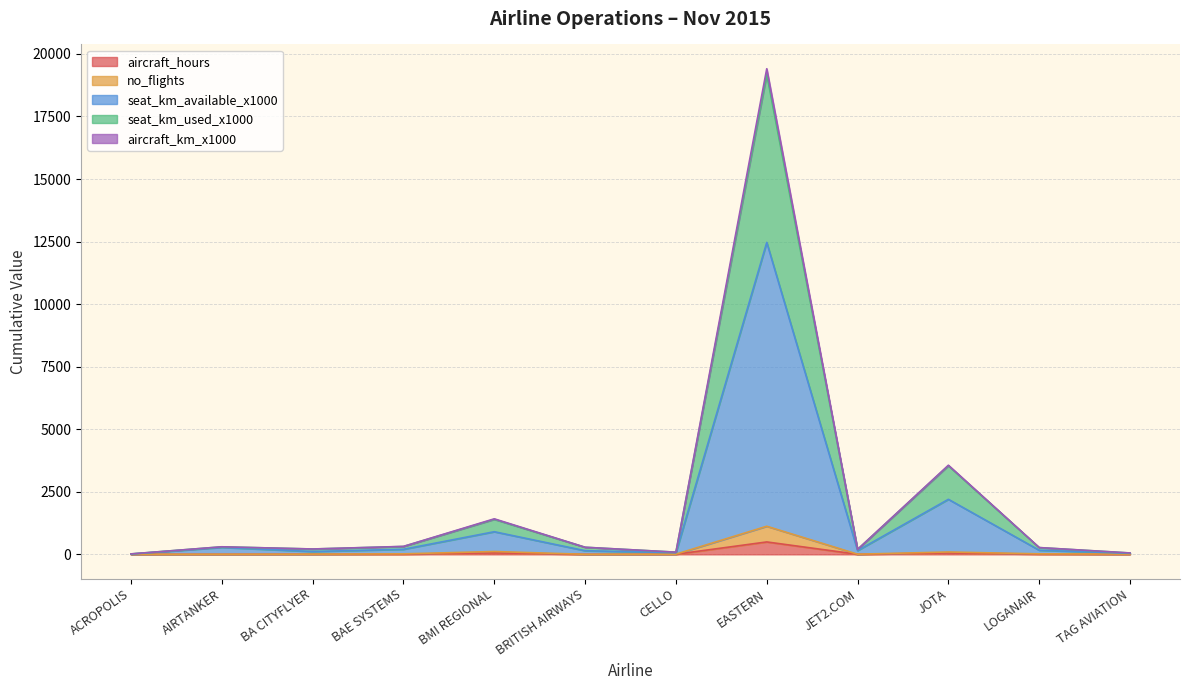

List the series in order of their peak value, lowest first.

aircraft_hours, no_flights, seat_km_available_x1000, seat_km_used_x1000, aircraft_km_x1000